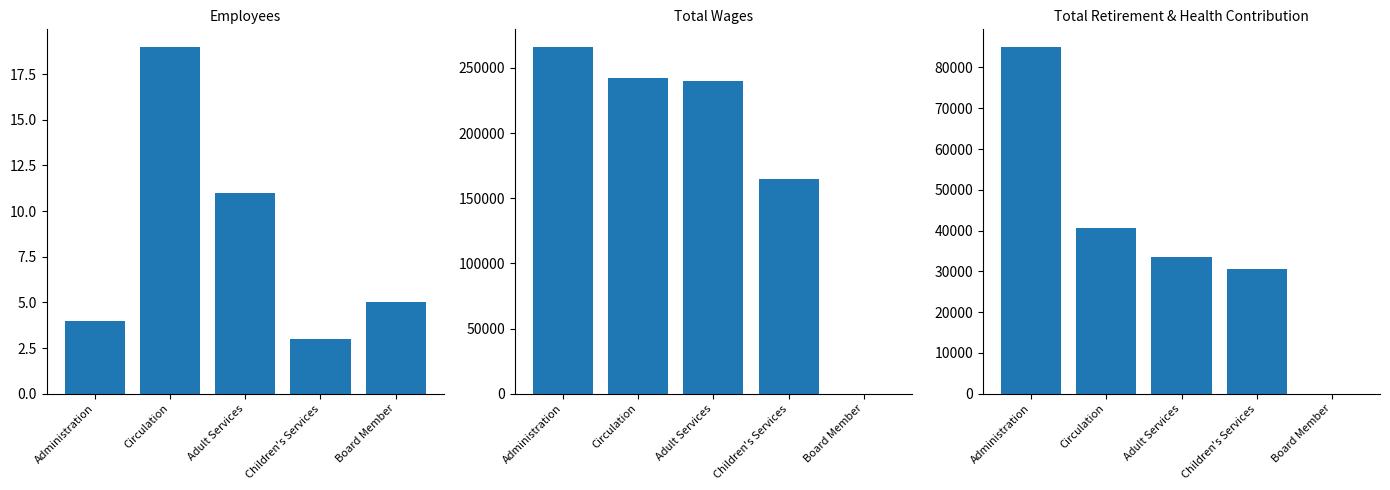

Between Adult Services and Board Member, which series saw the biggest shift?

Total Wages